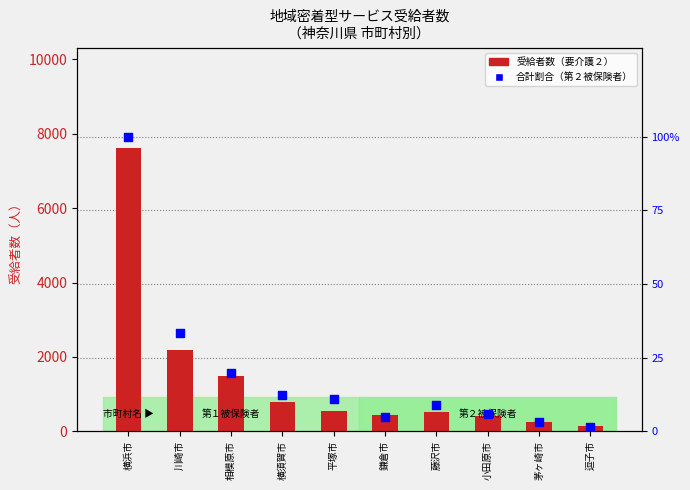

Which series reaches the minimum Y coordinate?

合計（第２被保険者）割合